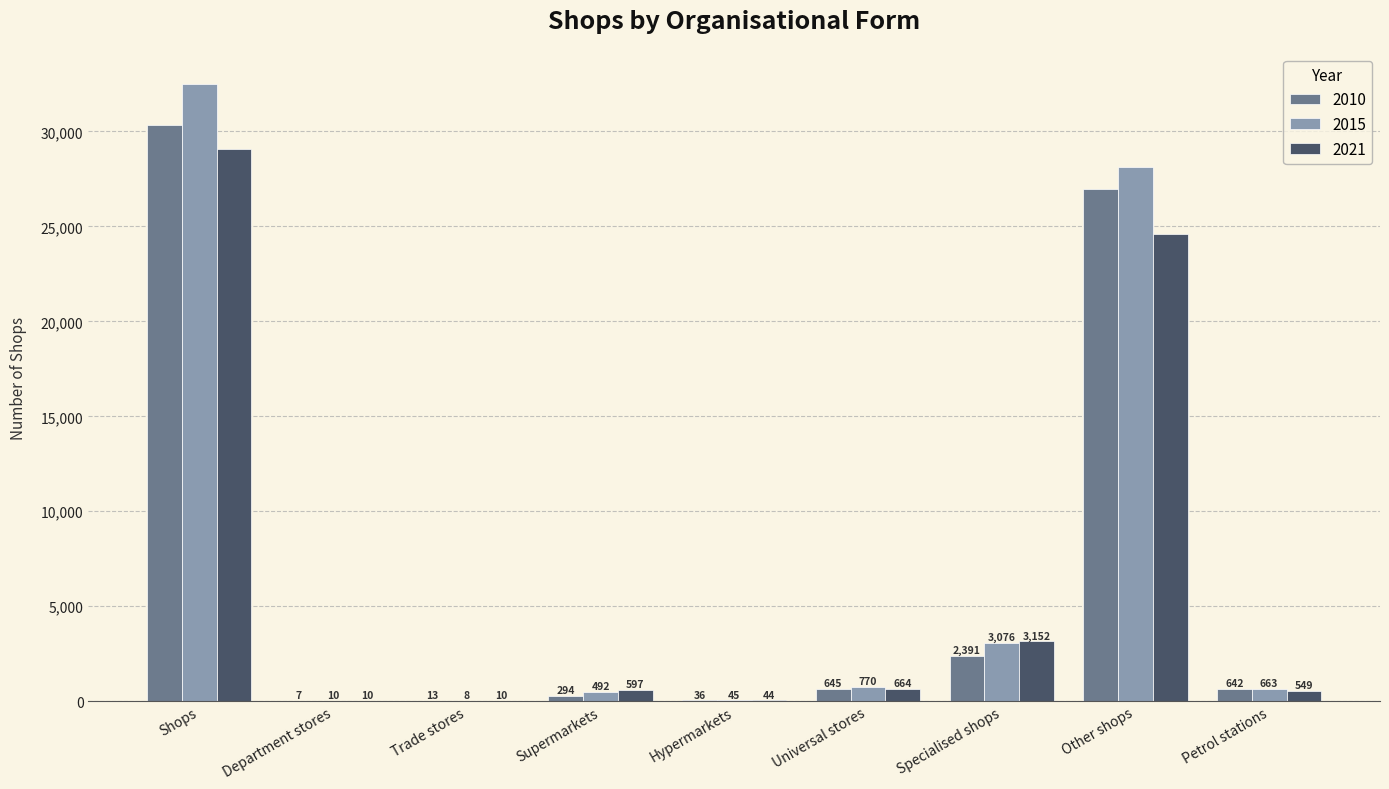

What is the sum of all 2010 values?

61348